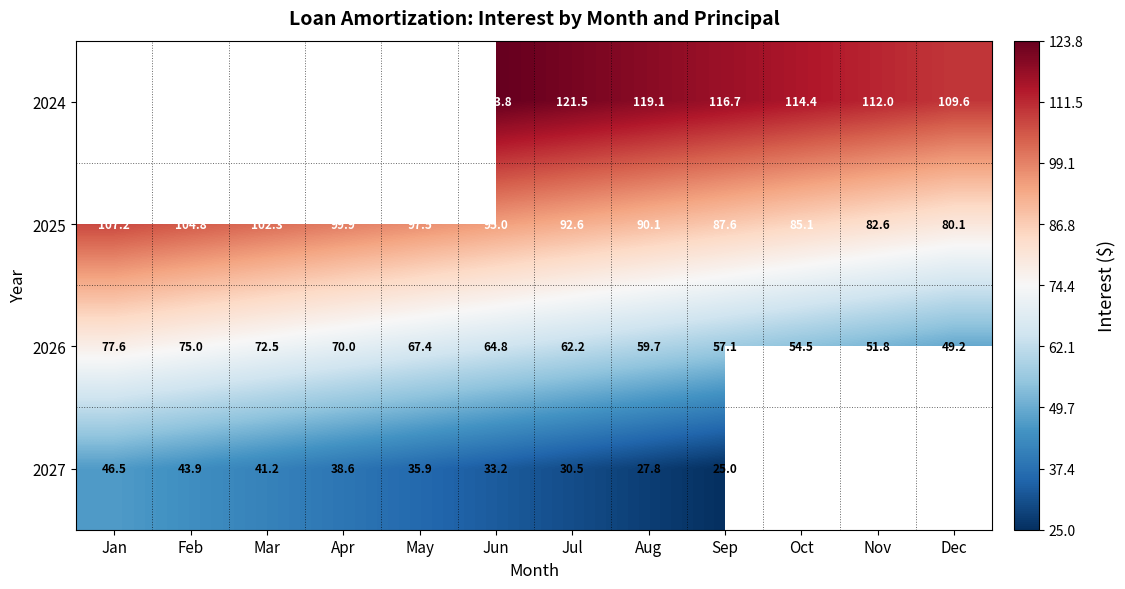

What is the difference between the 2026 values at Jan and Oct?

23.1